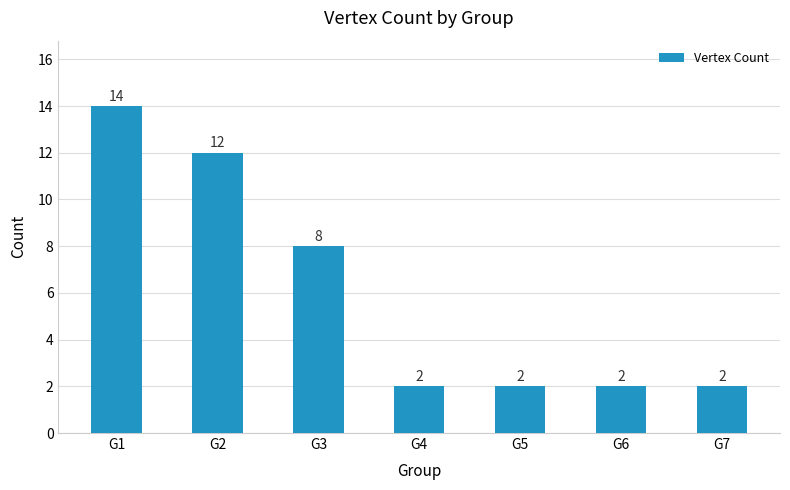

How many data points are above 2?

3